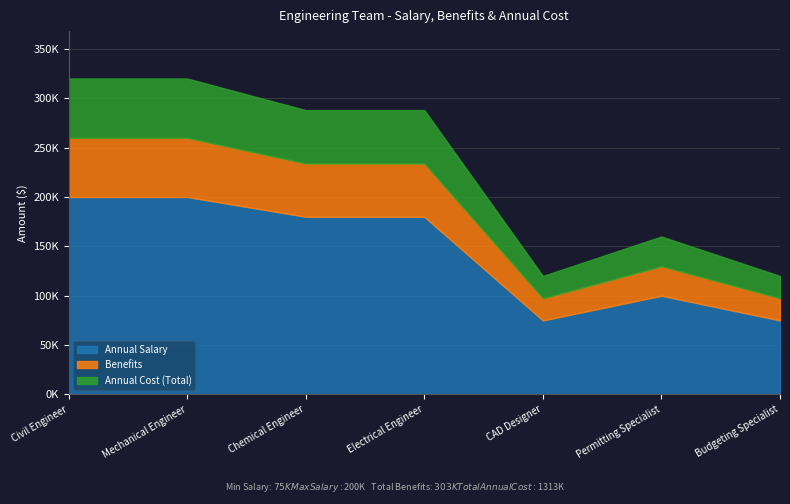

Reading left to right, extract all data points from this chart.

Annual Salary: Civil Engineer=200000	Mechanical Engineer=200000	Chemical Engineer=180000	Electrical Engineer=180000	CAD Designer=75000	Permitting Specialist=100000	Budgeting Specialist=75000
Benefits: Civil Engineer=60000	Mechanical Engineer=60000	Chemical Engineer=54000	Electrical Engineer=54000	CAD Designer=22500	Permitting Specialist=30000	Budgeting Specialist=22500
Annual Cost: Civil Engineer=260000	Mechanical Engineer=260000	Chemical Engineer=234000	Electrical Engineer=234000	CAD Designer=97500	Permitting Specialist=130000	Budgeting Specialist=97500